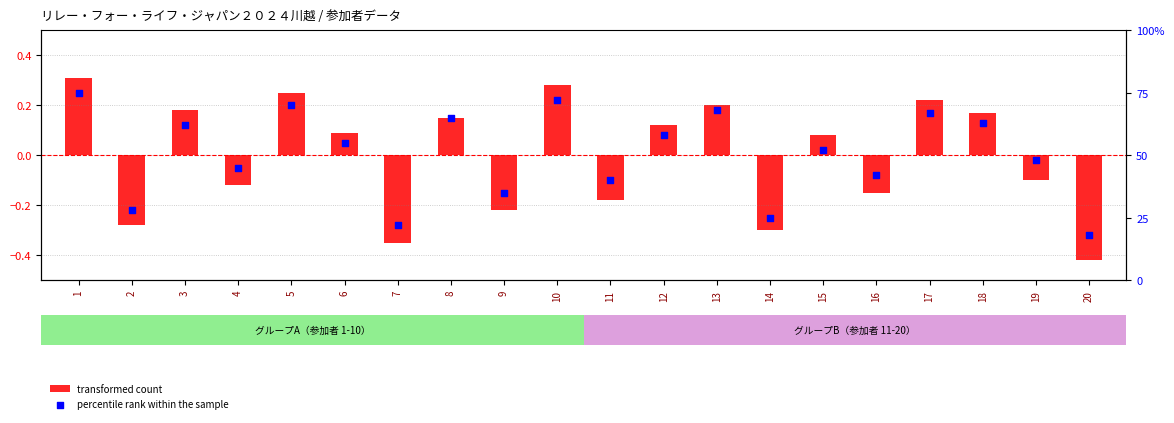

Which series has the largest total across all categories?

percentile rank within the sample